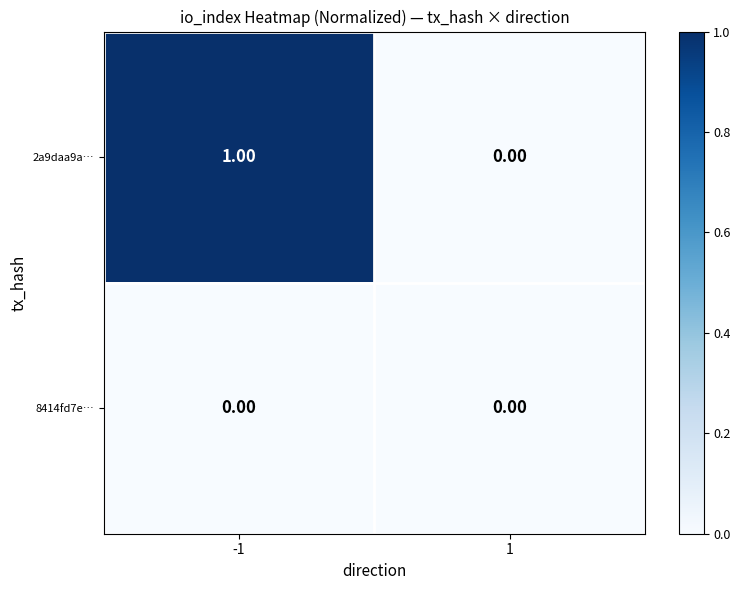

Count the number of categories in the chart.

2